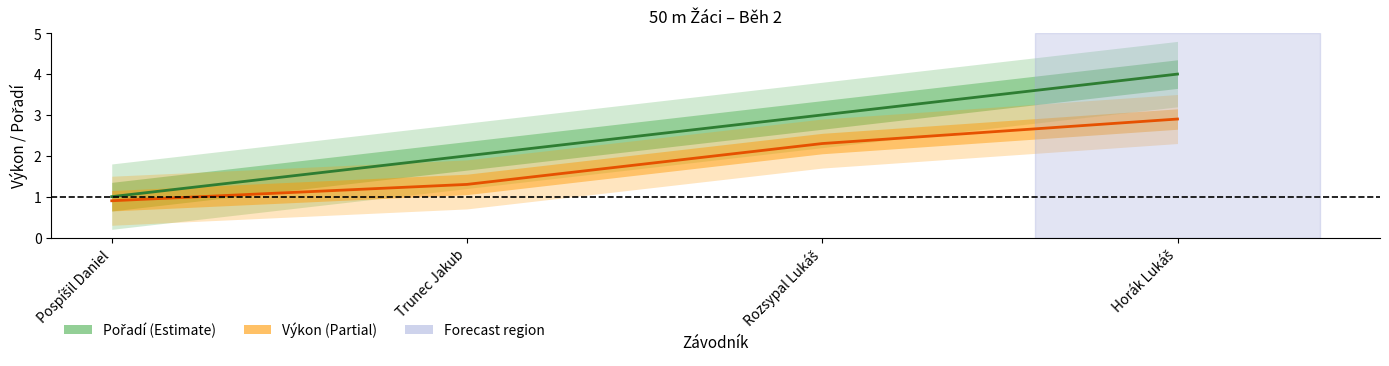

What is the total value across all series at Trunec Jakub?

3.3